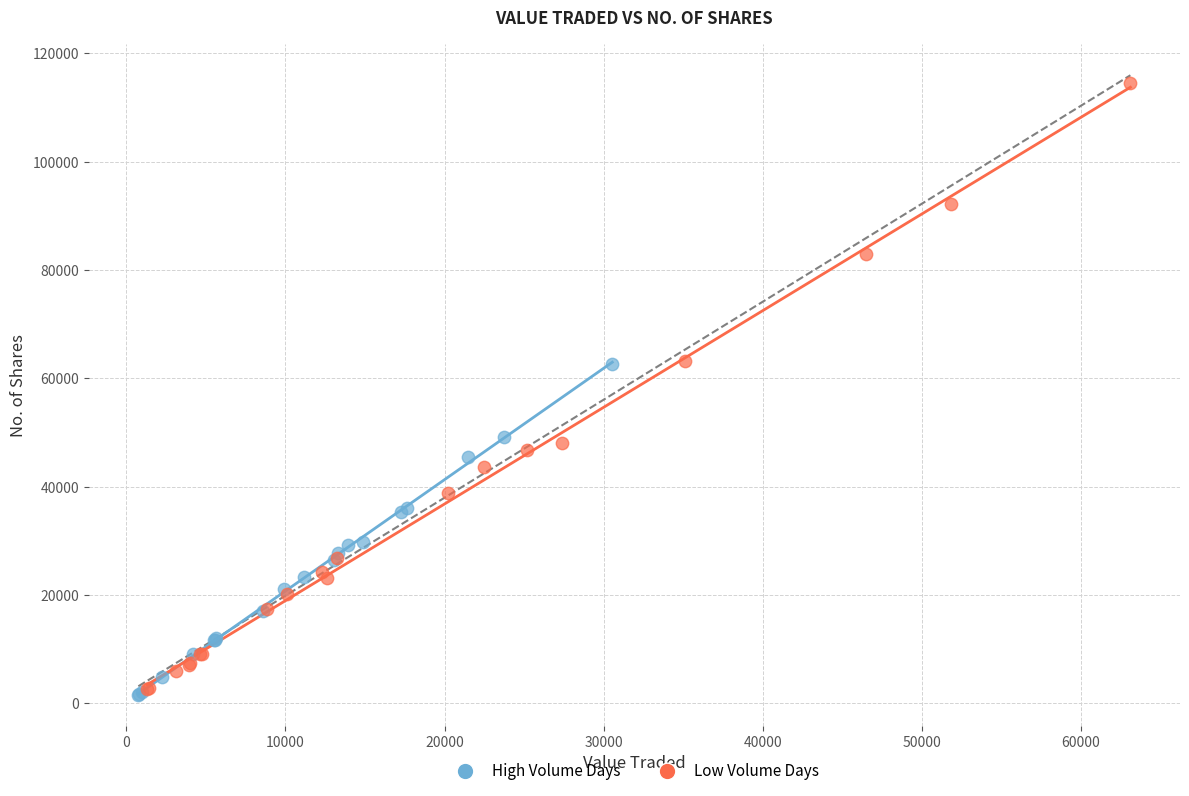

Which series reaches the maximum Y coordinate?

Low Volume Days